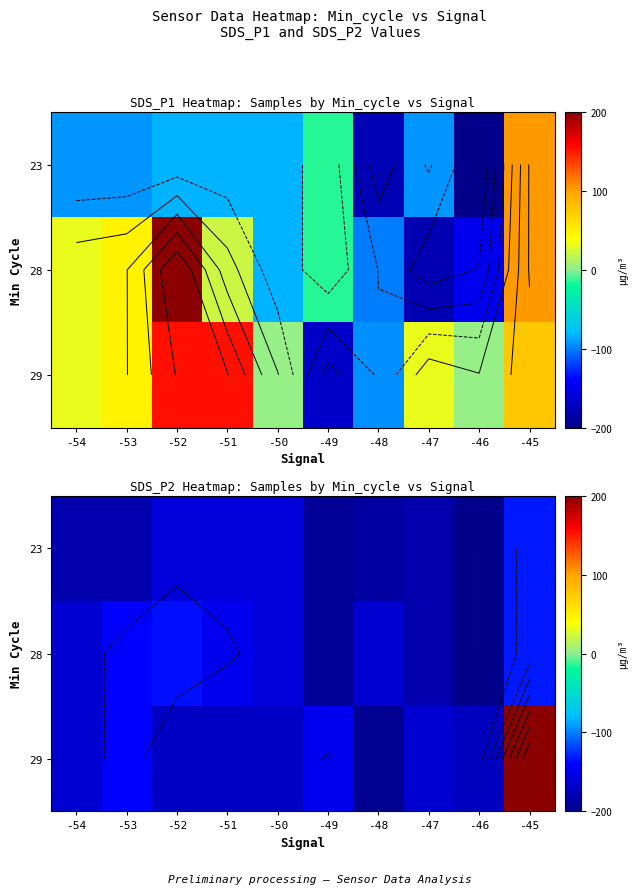

At which label does 29 first exceed -162?

-53